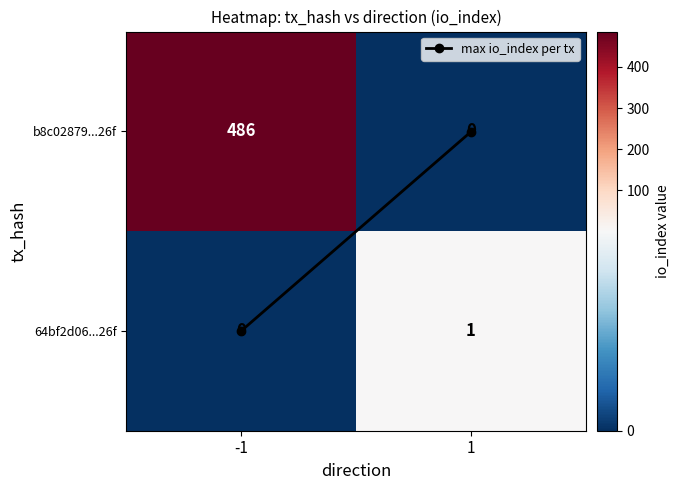

What is the difference between the maximum and minimum values in the b8c02879...26f series?

486